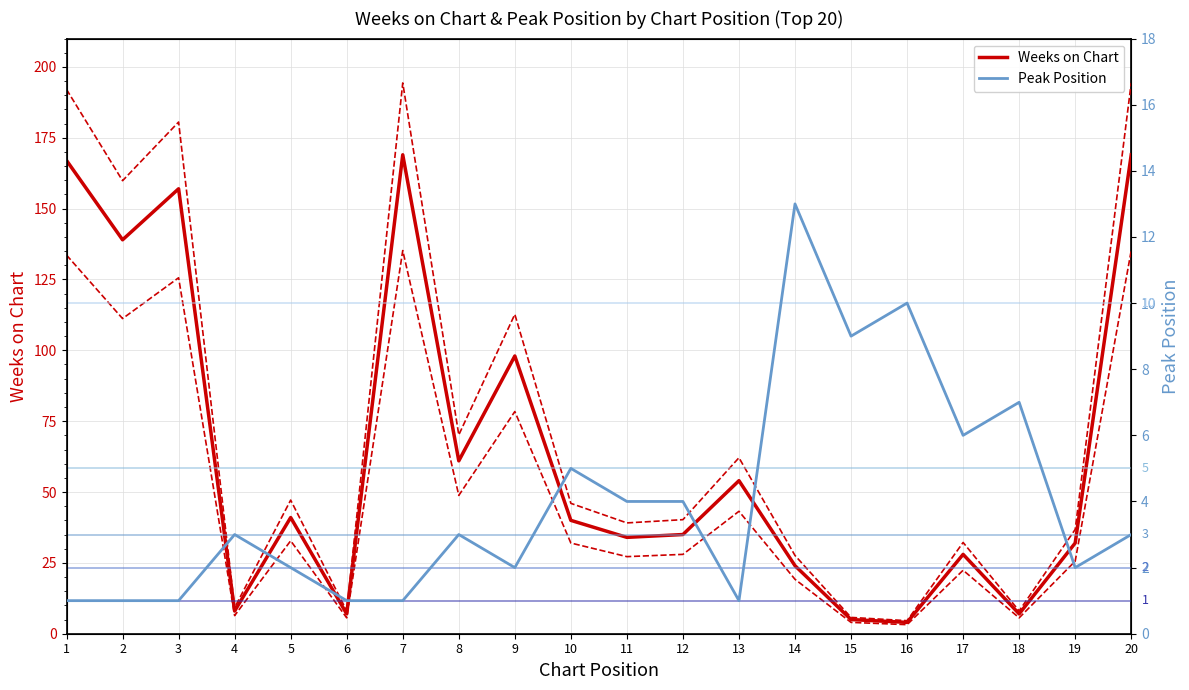

How many distinct data groups are displayed?

2